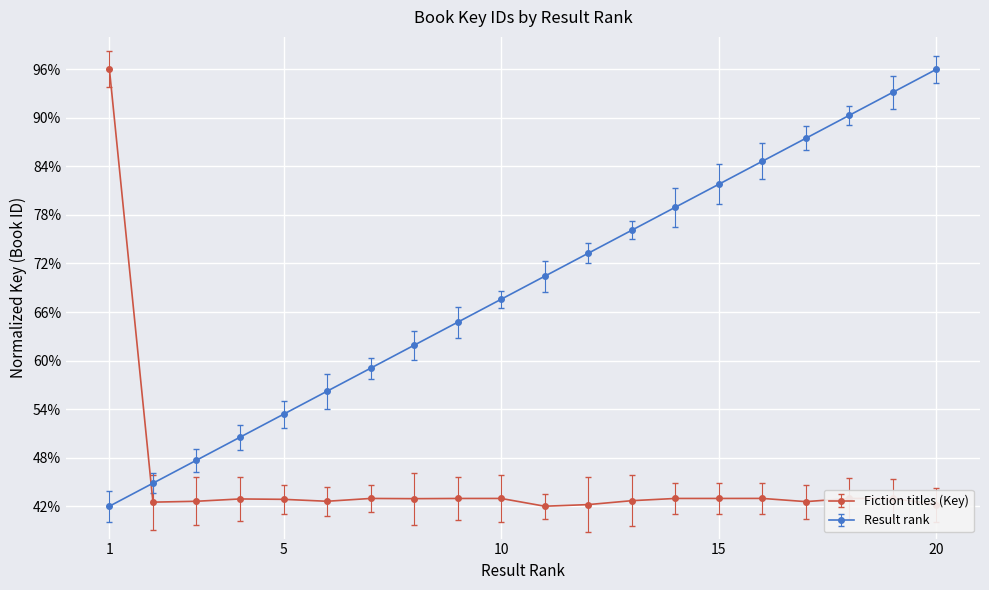

Rank the series by their average value, from lowest to highest.

Fiction titles (Key), Result rank